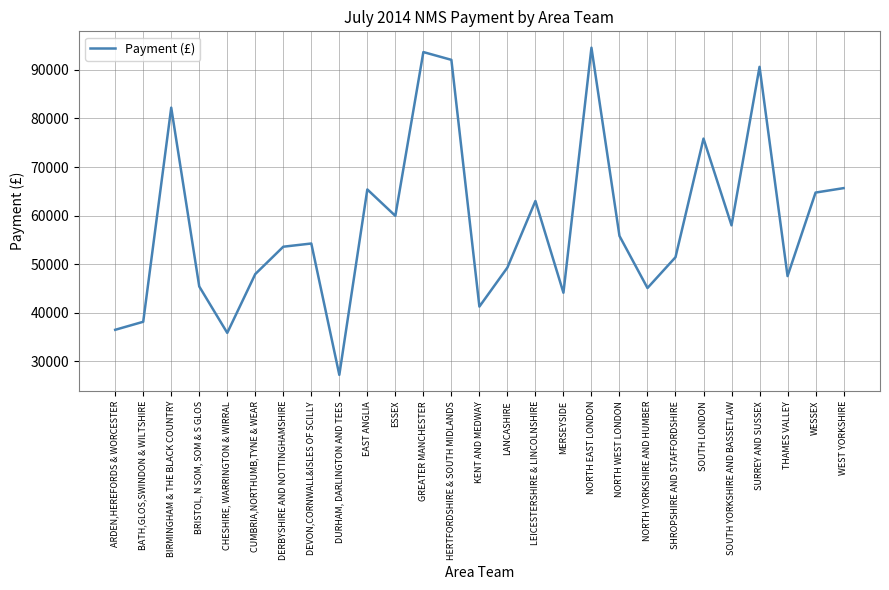

What is the sum of all values?

1579471